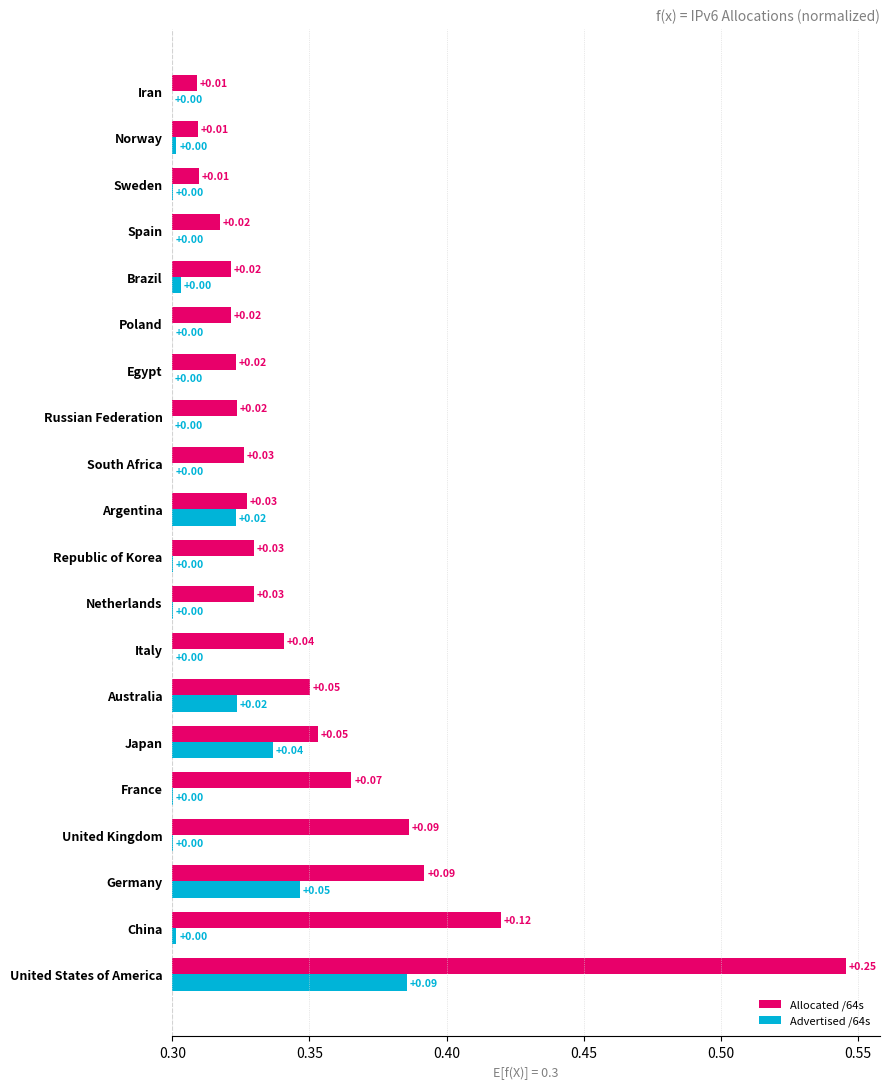

What is the sum of all Allocated /64s values?

1.0